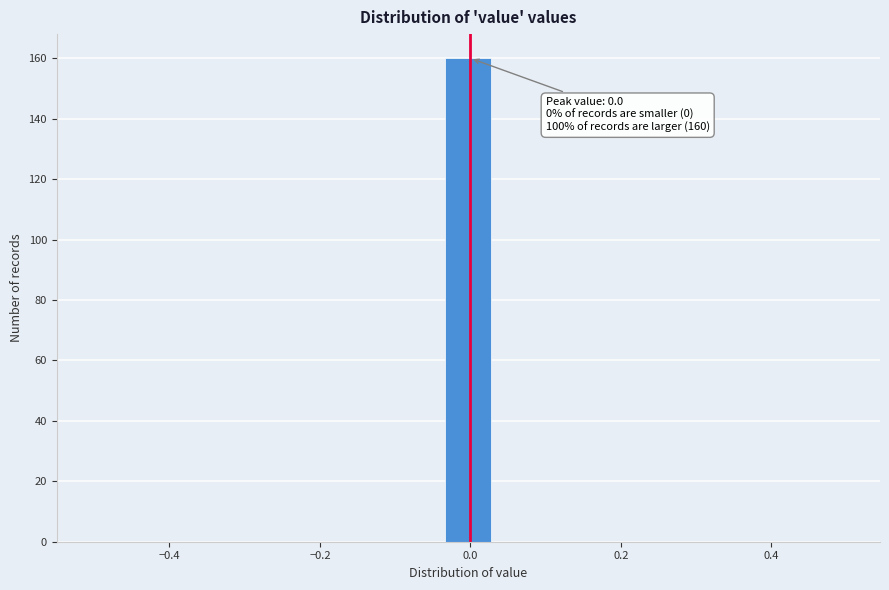

Read against the x-axis, roughly where is the centre of the tallest bar?

0.00